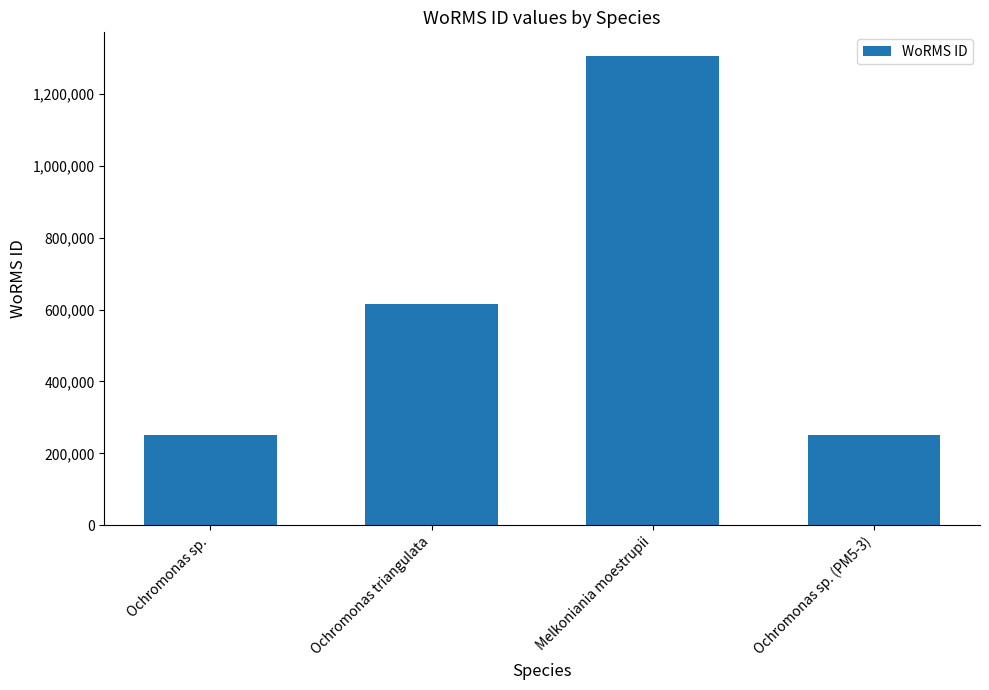

Which has a higher value, Ochromonas sp. (PM5-3) or Melkoniania moestrupii?

Melkoniania moestrupii